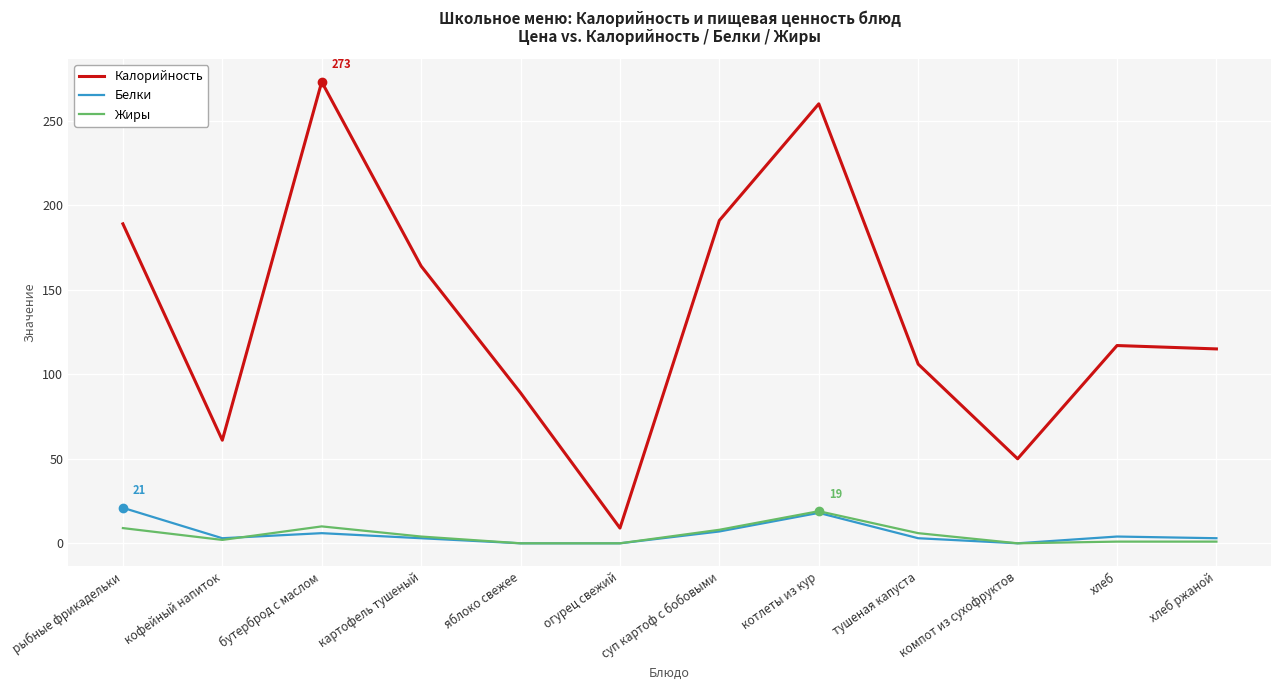

True or false: Калорийность and Жиры cross at least once.

False